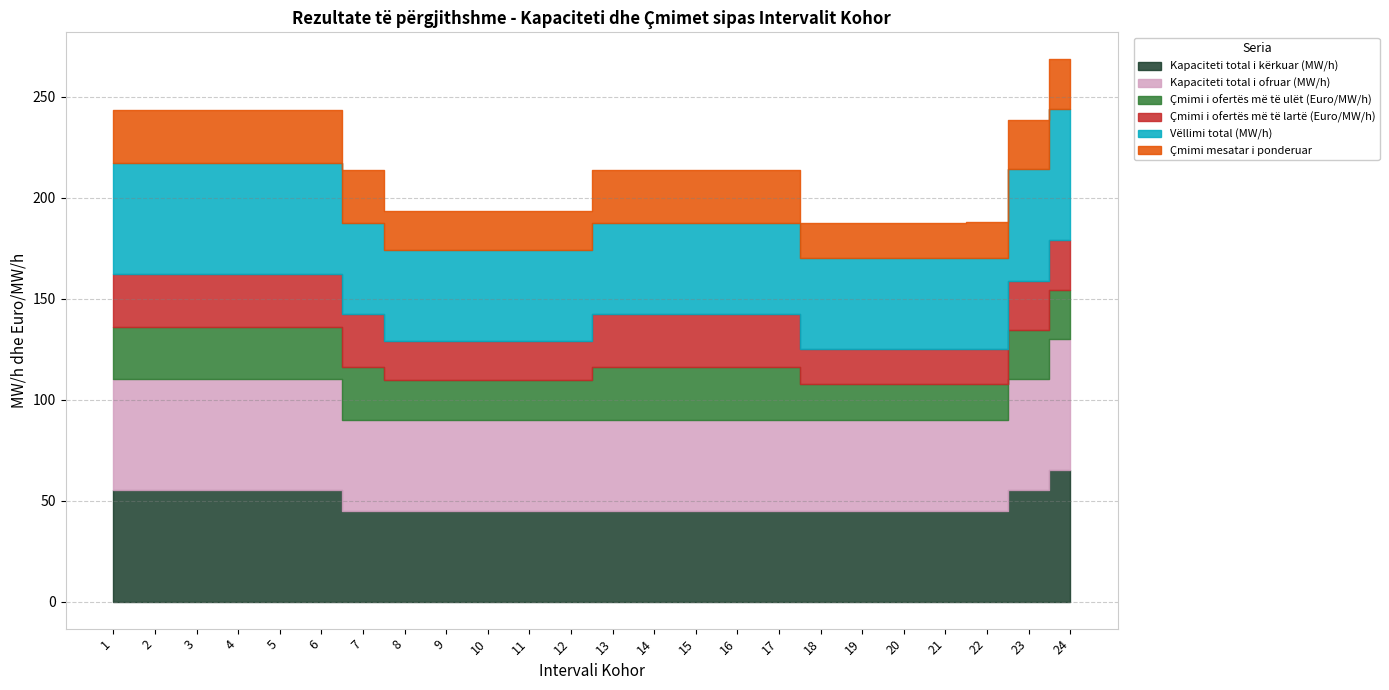

What is the sum of the Vëllimi total (MW/h) values at 22 and 16?

90.0